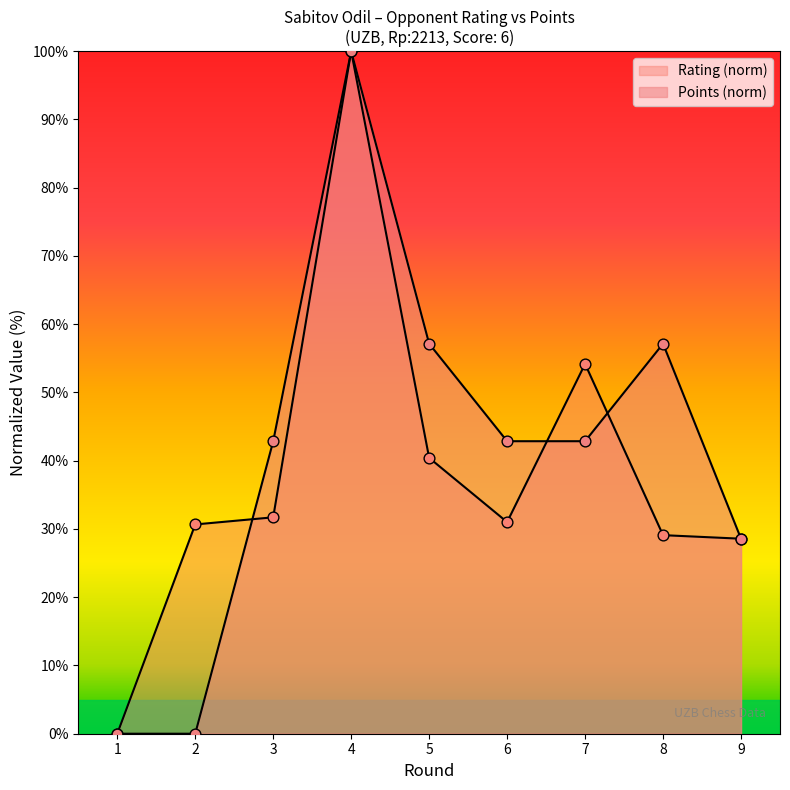

Which series has the largest Y range (max minus min)?

Rating